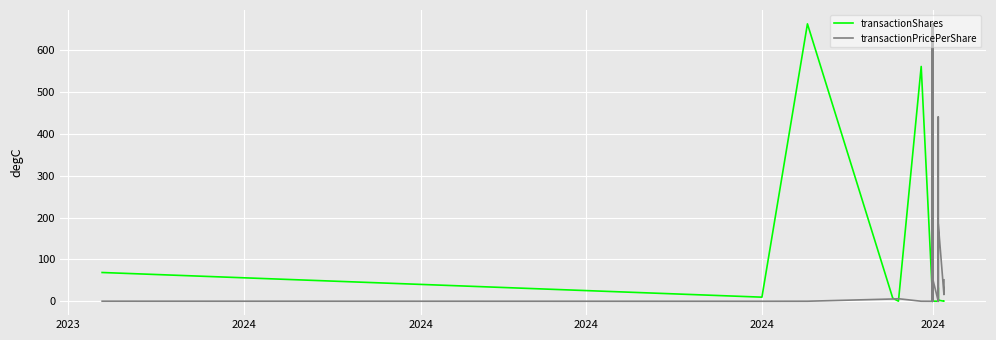

Where do transactionShares and transactionPricePerShare first cross each other?

2024 and 2024